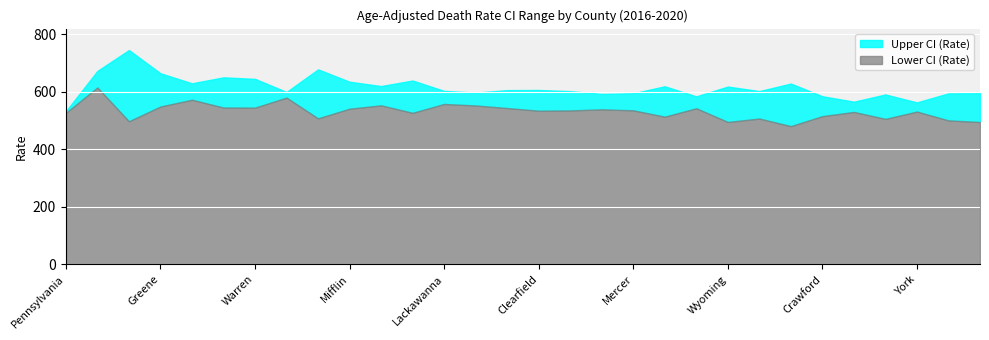

Where is the first local maximum for Upper CI (Rate)?

Sullivan